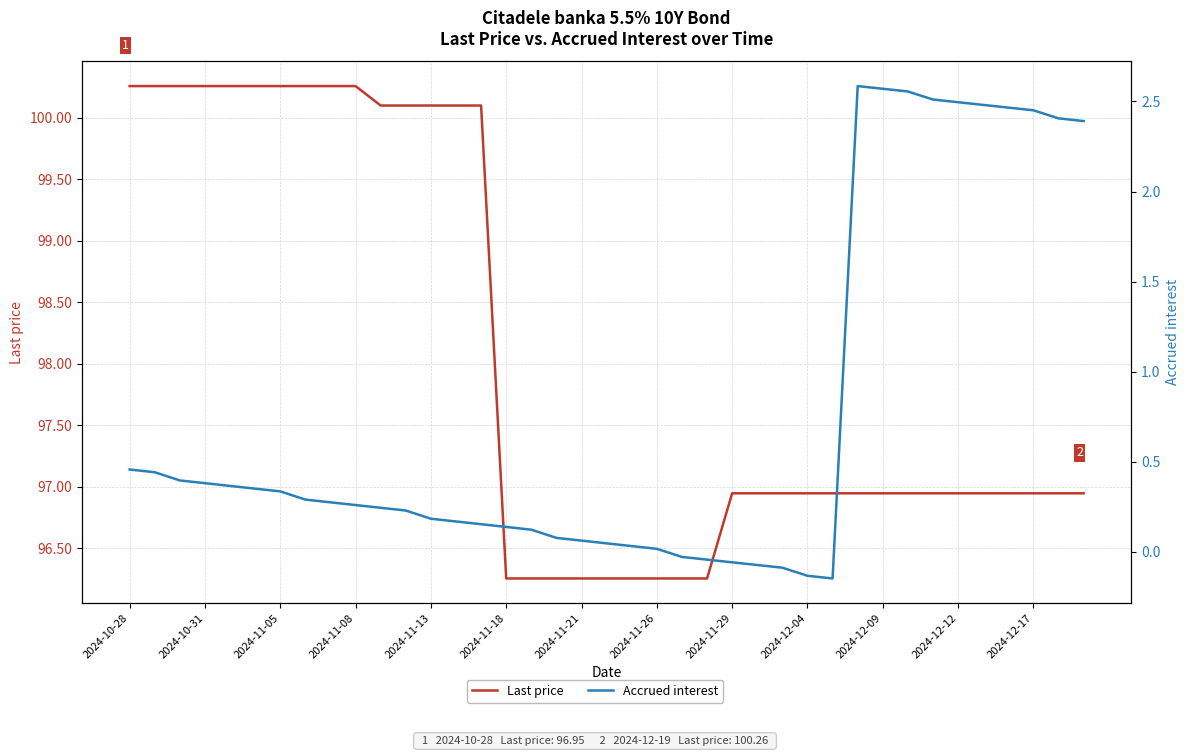

What is the difference between the highest and lowest values at 22?

96.3